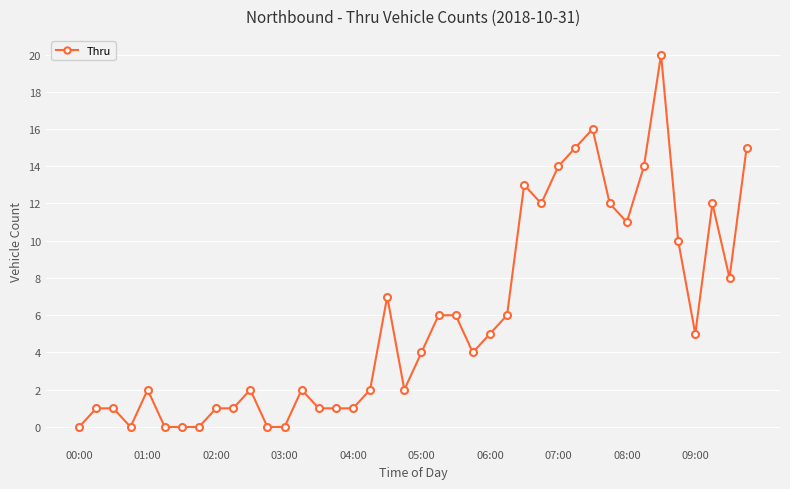

How many distinct data groups are displayed?

1